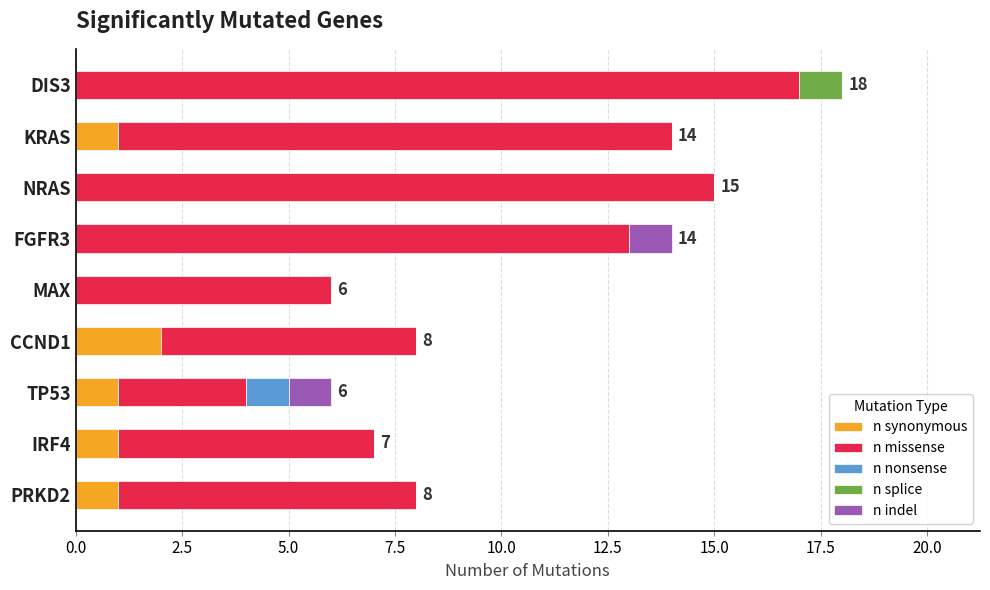

What are all the series names shown in the legend?

n synonymous, n missense, n nonsense, n splice, n indel